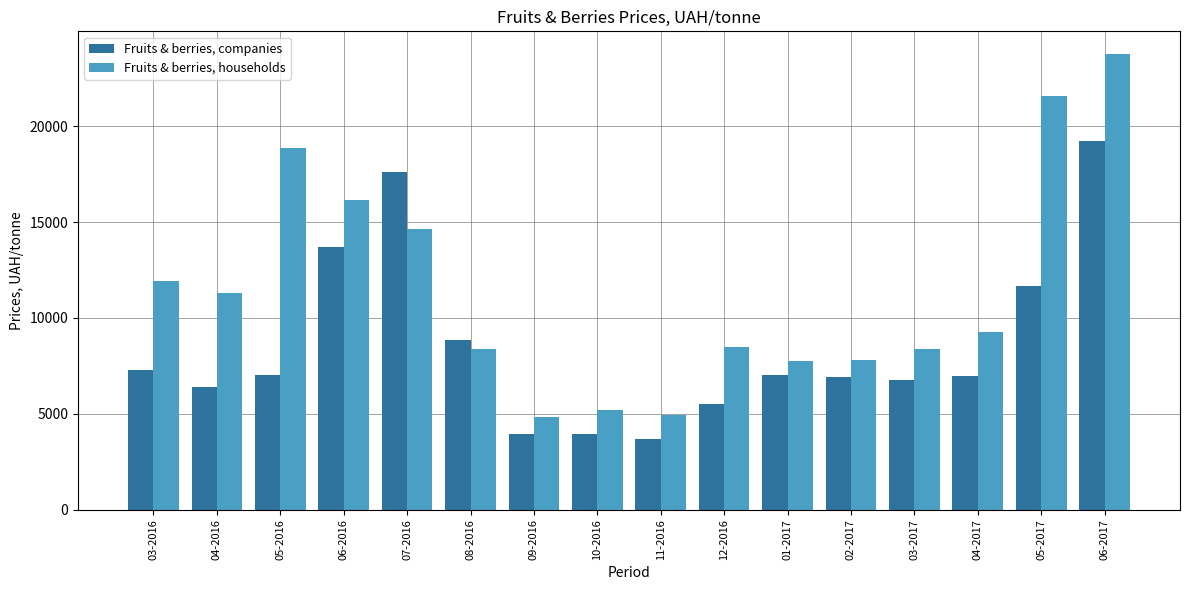

How many bars are there in total?

32